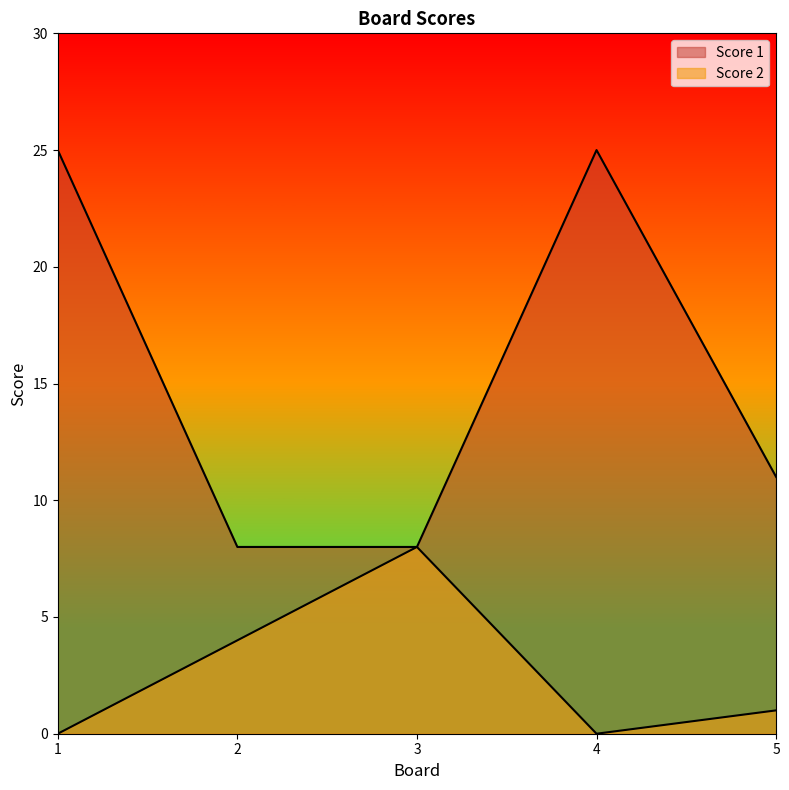

Is the value of Score 2 at 2 greater than the value of Score 1 at 3?

No